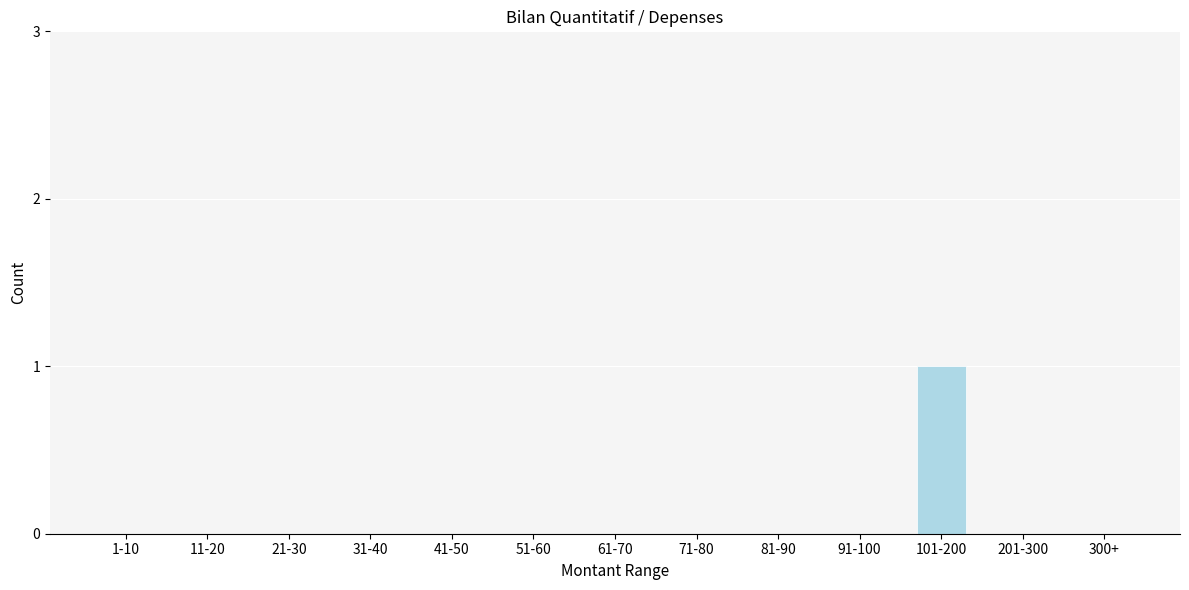

Reading right to left, list all the values displayed in this chart.

300+=0	201-300=0	101-200=1	91-100=0	81-90=0	71-80=0	61-70=0	51-60=0	41-50=0	31-40=0	21-30=0	11-20=0	1-10=0